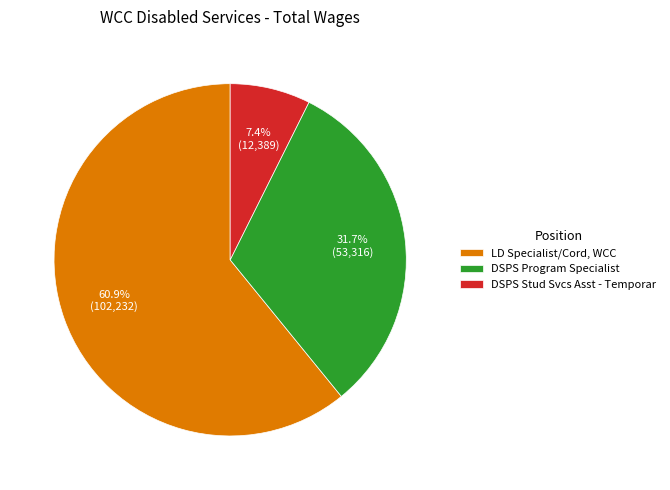

What percentage is NOT represented by DSPS Stud Svcs Asst - Temporar?

92.6%